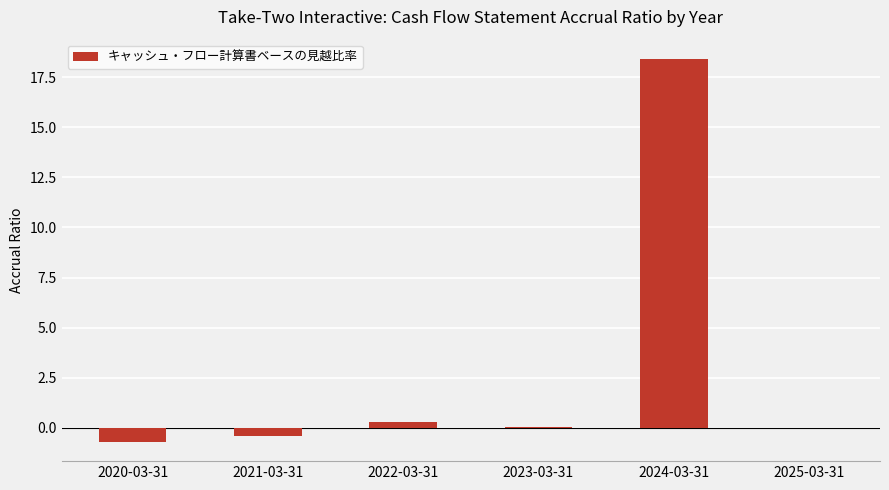

What is the sum of all values?

17.7